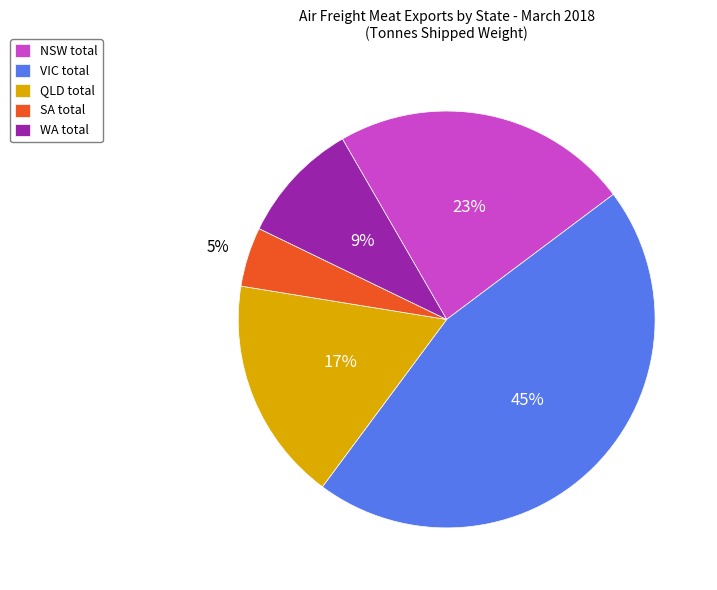

Does WA account for over 50% of the chart?

No